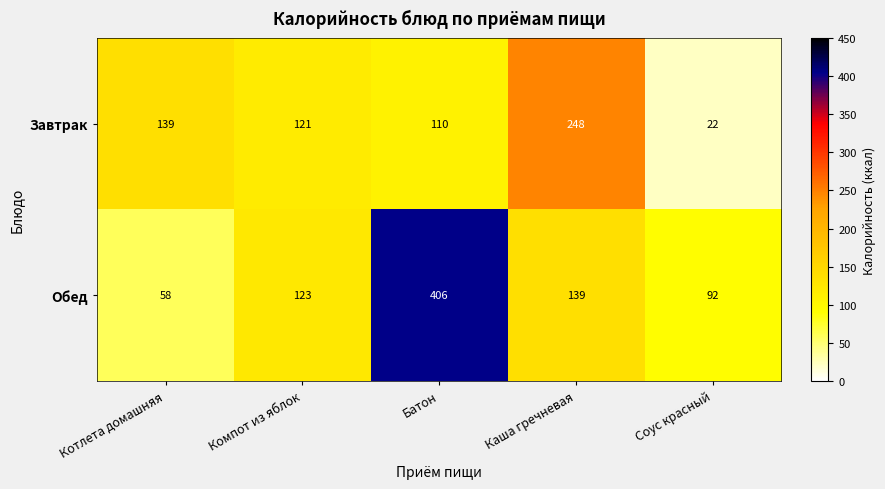

What is the difference between the highest and lowest values at Соус красный?

70